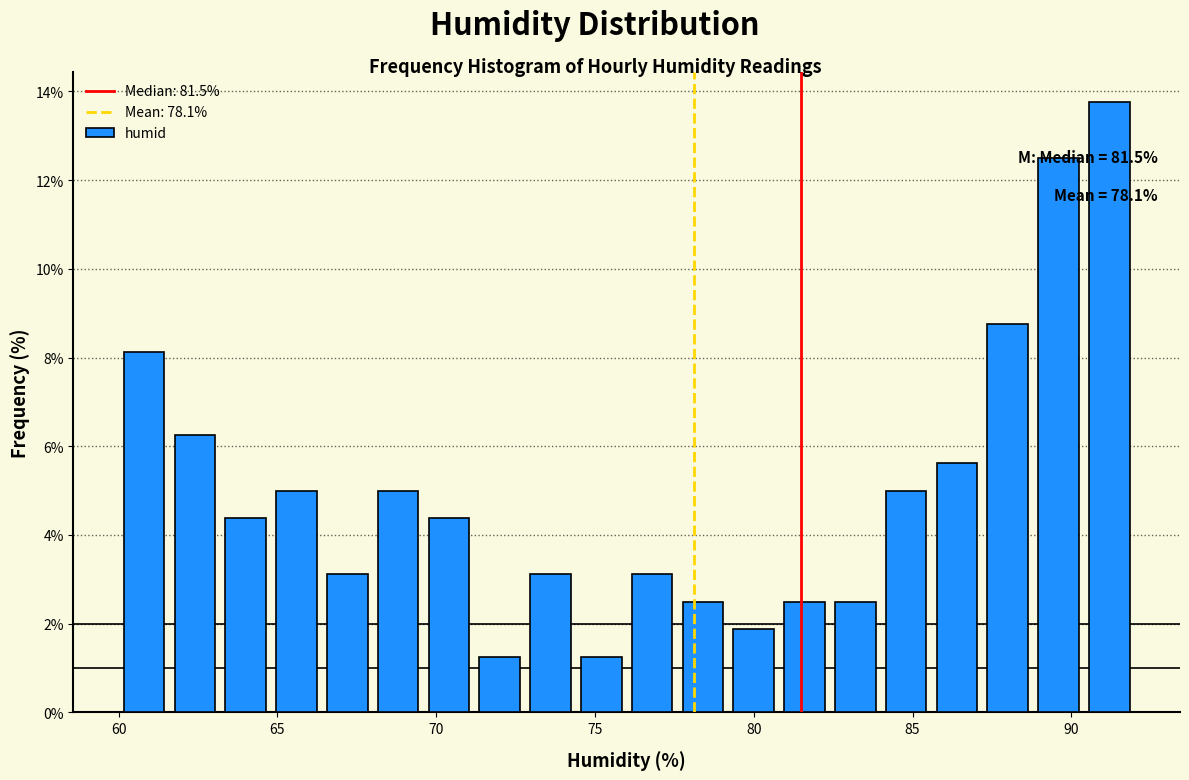

Read against the x-axis, roughly where is the centre of the tallest bar?

91.0